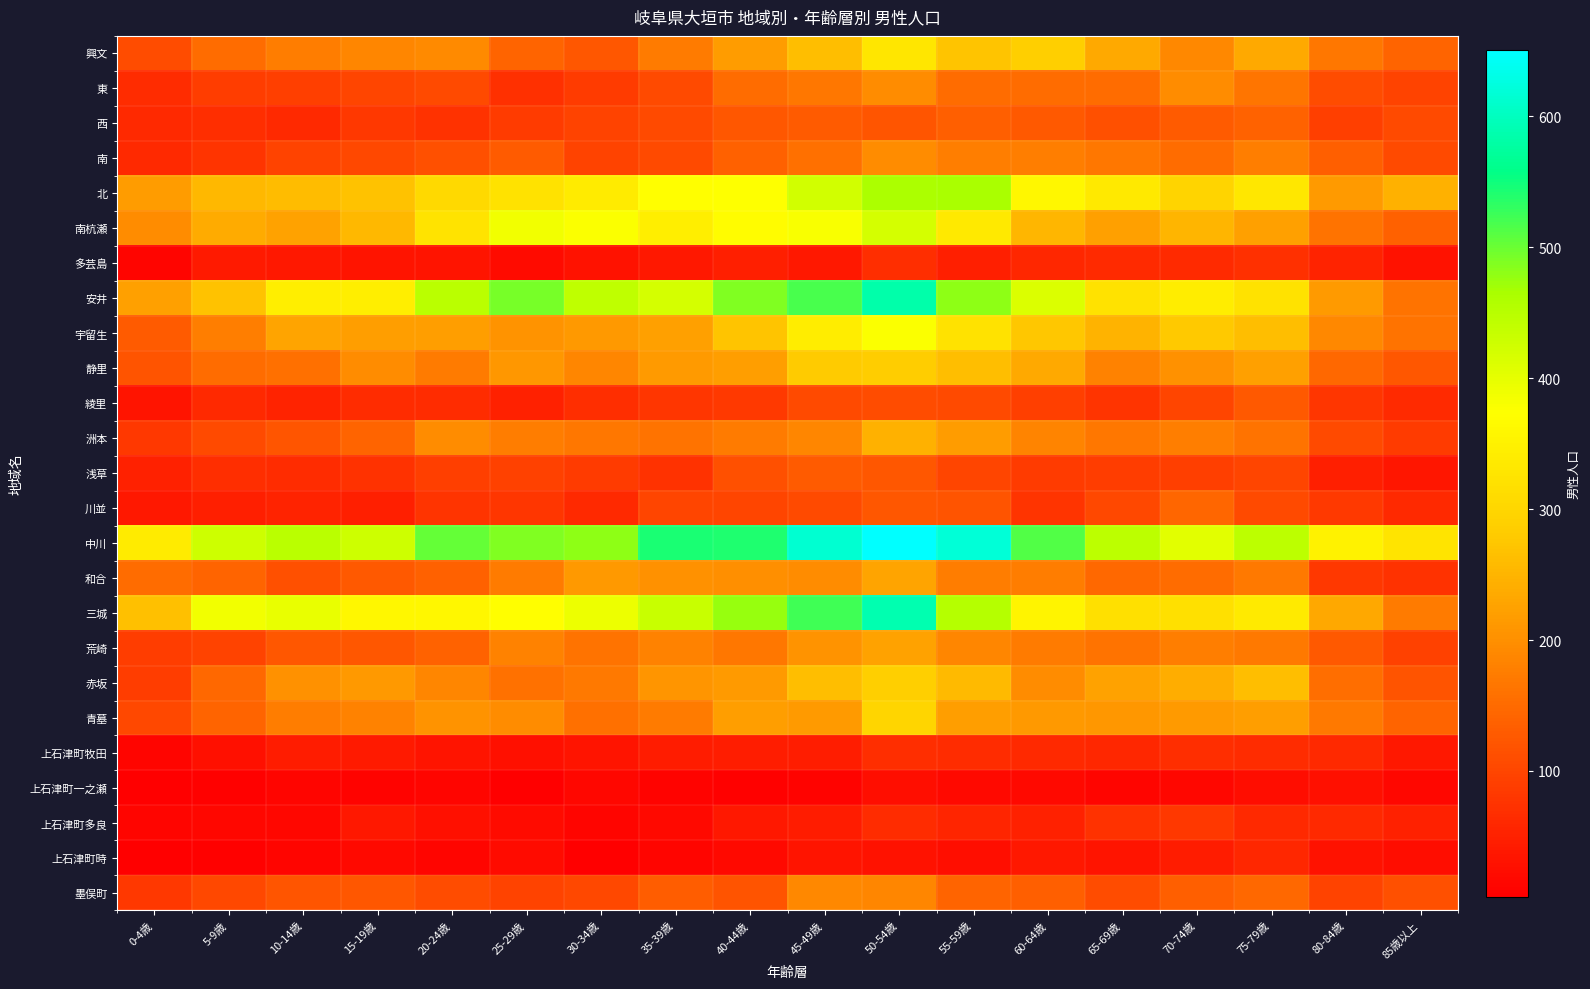

Reading left to right, transcribe all the data shown in this chart.

興文: 0-4歳=110	5-9歳=153	10-14歳=175	15-19歳=187	20-24歳=193	25-29歳=143	30-34歳=123	35-39歳=171	40-44歳=217	45-49歳=262	50-54歳=330	55-59歳=271	60-64歳=289	65-69歳=234	70-74歳=190	75-79歳=236	80-84歳=168	85歳以上=141
東: 0-4歳=66	5-9歳=88	10-14歳=90	15-19歳=100	20-24歳=106	25-29歳=72	30-34歳=85	35-39歳=107	40-44歳=152	45-49歳=167	50-54歳=196	55-59歳=153	60-64歳=153	65-69歳=152	70-74歳=195	75-79歳=164	80-84歳=108	85歳以上=96
西: 0-4歳=61	5-9歳=69	10-14歳=62	15-19歳=81	20-24歳=73	25-29歳=86	30-34歳=96	35-39歳=107	40-44歳=124	45-49歳=129	50-54歳=121	55-59歳=135	60-64歳=126	65-69歳=114	70-74歳=129	75-79歳=139	80-84歳=90	85歳以上=107
南: 0-4歳=60	5-9歳=76	10-14歳=96	15-19歳=104	20-24歳=114	25-29歳=130	30-34歳=95	35-39歳=107	40-44歳=137	45-49歳=158	50-54歳=194	55-59歳=178	60-64歳=177	65-69歳=168	70-74歳=151	75-79歳=177	80-84歳=134	85歳以上=107
北: 0-4歳=218	5-9歳=255	10-14歳=260	15-19歳=267	20-24歳=307	25-29歳=321	30-34歳=339	35-39歳=372	40-44歳=373	45-49歳=422	50-54歳=463	55-59歳=466	60-64歳=359	65-69歳=334	70-74歳=297	75-79歳=332	80-84歳=216	85歳以上=245
南杭瀬: 0-4歳=195	5-9歳=239	10-14歳=224	15-19歳=255	20-24歳=324	25-29歳=387	30-34歳=377	35-39歳=343	40-44歳=370	45-49歳=379	50-54歳=420	55-59歳=333	60-64歳=254	65-69歳=223	70-74歳=250	75-79歳=222	80-84歳=161	85歳以上=136
多芸島: 0-4歳=13	5-9歳=41	10-14歳=38	15-19歳=32	20-24歳=32	25-29歳=21	30-34歳=30	35-39歳=39	40-44歳=48	45-49歳=39	50-54歳=68	55-59歳=49	60-64歳=58	65-69歳=64	70-74歳=63	75-79歳=70	80-84歳=53	85歳以上=30
安井: 0-4歳=222	5-9歳=268	10-14歳=345	15-19歳=345	20-24歳=448	25-29歳=493	30-34歳=442	35-39歳=421	40-44歳=488	45-49歳=519	50-54歳=585	55-59歳=481	60-64歳=413	65-69歳=322	70-74歳=341	75-79歳=321	80-84歳=216	85歳以上=161
宇留生: 0-4歳=129	5-9歳=178	10-14歳=227	15-19歳=219	20-24歳=219	25-29歳=205	30-34歳=212	35-39歳=222	40-44歳=270	45-49歳=341	50-54歳=376	55-59歳=321	60-64歳=275	65-69歳=247	70-74歳=279	75-79歳=263	80-84歳=189	85歳以上=163
静里: 0-4歳=118	5-9歳=152	10-14歳=156	15-19歳=194	20-24歳=172	25-29歳=210	30-34歳=187	35-39歳=216	40-44歳=219	45-49歳=280	50-54歳=284	55-59歳=262	60-64歳=236	65-69歳=183	70-74歳=202	75-79歳=223	80-84歳=147	85歳以上=123
綾里: 0-4歳=32	5-9歳=61	10-14歳=53	15-19歳=67	20-24歳=67	25-29歳=51	30-34歳=68	35-39歳=79	40-44歳=84	45-49歳=106	50-54歳=110	55-59歳=106	60-64歳=90	65-69歳=77	70-74歳=99	75-79歳=126	80-84歳=78	85歳以上=64
洲本: 0-4歳=82	5-9歳=106	10-14歳=121	15-19歳=143	20-24歳=196	25-29歳=174	30-34歳=167	35-39歳=161	40-44歳=173	45-49歳=188	50-54歳=246	55-59歳=217	60-64歳=185	65-69歳=166	70-74歳=177	75-79歳=162	80-84歳=107	85歳以上=87
浅草: 0-4歳=52	5-9歳=69	10-14歳=65	15-19歳=74	20-24歳=90	25-29歳=93	30-34歳=85	35-39歳=74	40-44歳=115	45-49歳=128	50-54歳=125	55-59歳=100	60-64歳=87	65-69歳=88	70-74歳=92	75-79歳=100	80-84歳=49	85歳以上=36
川並: 0-4歳=39	5-9歳=48	10-14歳=54	15-19歳=48	20-24歳=75	25-29歳=78	30-34歳=60	35-39歳=98	40-44歳=99	45-49歳=106	50-54歳=125	55-59歳=120	60-64歳=76	65-69歳=104	70-74歳=145	75-79歳=107	80-84歳=83	85歳以上=61
中川: 0-4歳=338	5-9歳=428	10-14歳=448	15-19歳=427	20-24歳=503	25-29歳=488	30-34歳=480	35-39歳=543	40-44歳=542	45-49歳=614	50-54歳=651	55-59歳=620	60-64歳=513	65-69歳=444	70-74歳=405	75-79歳=445	80-84歳=351	85歳以上=325
和合: 0-4歳=151	5-9歳=141	10-14歳=113	15-19歳=126	20-24歳=136	25-29歳=173	30-34歳=212	35-39歳=203	40-44歳=200	45-49歳=196	50-54歳=228	55-59歳=175	60-64歳=175	65-69歳=146	70-74歳=153	75-79歳=170	80-84歳=80	85歳以上=74
三城: 0-4歳=265	5-9歳=386	10-14歳=397	15-19歳=360	20-24歳=360	25-29歳=372	30-34歳=393	35-39歳=432	40-44歳=475	45-49歳=524	50-54歳=588	55-59歳=453	60-64歳=355	65-69歳=318	70-74歳=318	75-79歳=336	80-84歳=233	85歳以上=172
荒崎: 0-4歳=88	5-9歳=96	10-14歳=123	15-19歳=125	20-24歳=138	25-29歳=182	30-34歳=162	35-39歳=182	40-44歳=166	45-49歳=205	50-54歳=226	55-59歳=187	60-64歳=171	65-69歳=161	70-74歳=177	75-79歳=169	80-84歳=126	85歳以上=93
赤坂: 0-4歳=88	5-9歳=148	10-14歳=203	15-19歳=213	20-24歳=186	25-29歳=160	30-34歳=169	35-39歳=207	40-44歳=216	45-49歳=263	50-54歳=289	55-59歳=259	60-64歳=196	65-69歳=226	70-74歳=240	75-79歳=263	80-84歳=155	85歳以上=119
青墓: 0-4歳=103	5-9歳=141	10-14歳=175	15-19歳=183	20-24歳=206	25-29歳=194	30-34歳=157	35-39歳=171	40-44歳=219	45-49歳=215	50-54歳=298	55-59歳=220	60-64歳=212	65-69歳=209	70-74歳=215	75-79歳=220	80-84歳=170	85歳以上=141
上石津町牧田: 0-4歳=14	5-9歳=29	10-14歳=42	15-19歳=41	20-24歳=33	25-29歳=27	30-34歳=32	35-39歳=44	40-44歳=46	45-49歳=45	50-54歳=69	55-59歳=66	60-64歳=60	65-69歳=58	70-74歳=69	75-79歳=67	80-84歳=60	85歳以上=37
上石津町一之瀬: 0-4歳=6	5-9歳=8	10-14歳=12	15-19歳=10	20-24歳=12	25-29歳=6	30-34歳=15	35-39歳=11	40-44歳=7	45-49歳=10	50-54歳=26	55-59歳=17	60-64歳=17	65-69歳=14	70-74歳=15	75-79歳=24	80-84歳=27	85歳以上=15
上石津町多良: 0-4歳=12	5-9歳=16	10-14歳=16	15-19歳=37	20-24歳=28	25-29歳=20	30-34歳=14	35-39歳=19	40-44歳=38	45-49歳=42	50-54歳=66	55-59歳=57	60-64歳=52	65-69歳=74	70-74歳=82	75-79歳=62	80-84歳=62	85歳以上=52
上石津町時: 0-4歳=4	5-9歳=8	10-14歳=14	15-19歳=19	20-24歳=14	25-29歳=20	30-34歳=6	35-39歳=12	40-44歳=19	45-49歳=32	50-54歳=30	55-59歳=25	60-64歳=37	65-69歳=32	70-74歳=42	75-79歳=58	80-84歳=30	85歳以上=22
墨俣町: 0-4歳=82	5-9歳=105	10-14歳=122	15-19歳=124	20-24歳=108	25-29歳=96	30-34歳=105	35-39歳=131	40-44歳=118	45-49歳=191	50-54歳=188	55-59歳=141	60-64歳=134	65-69歳=110	70-74歳=133	75-79歳=148	80-84歳=95	85歳以上=113